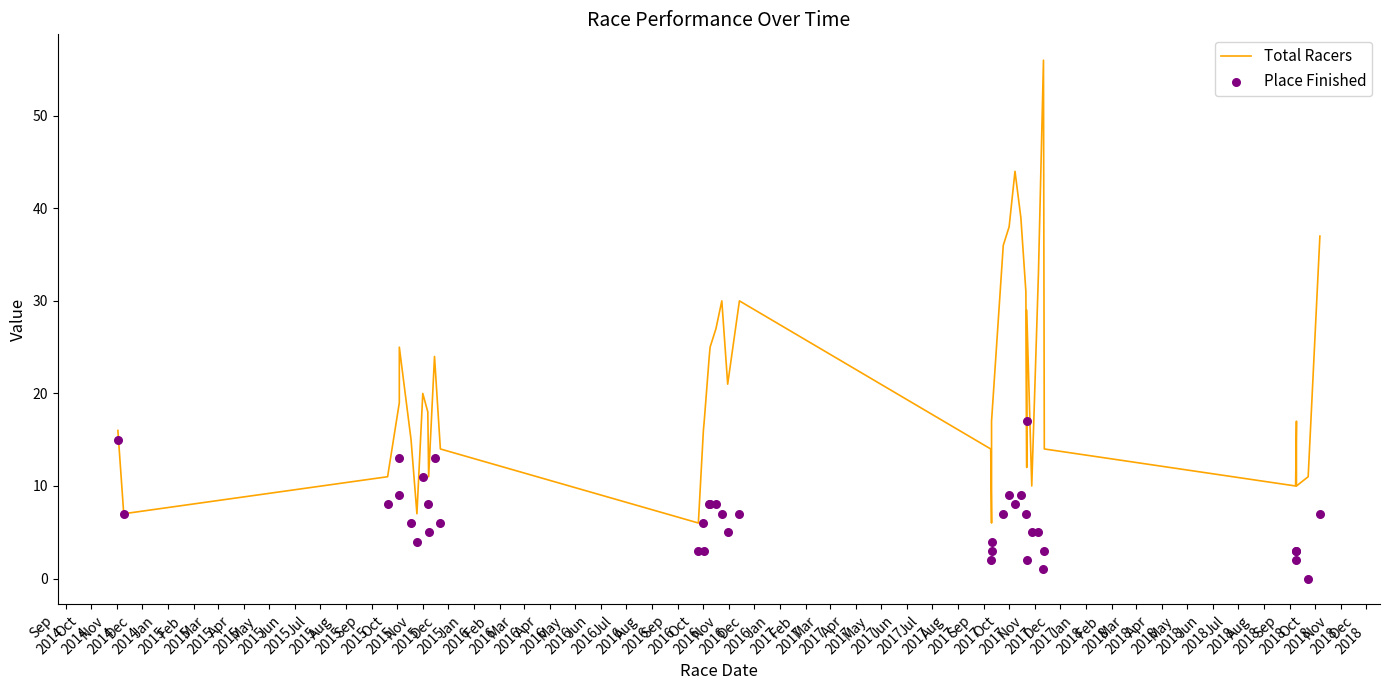

What is the total value across all series at Nov
2015?

20